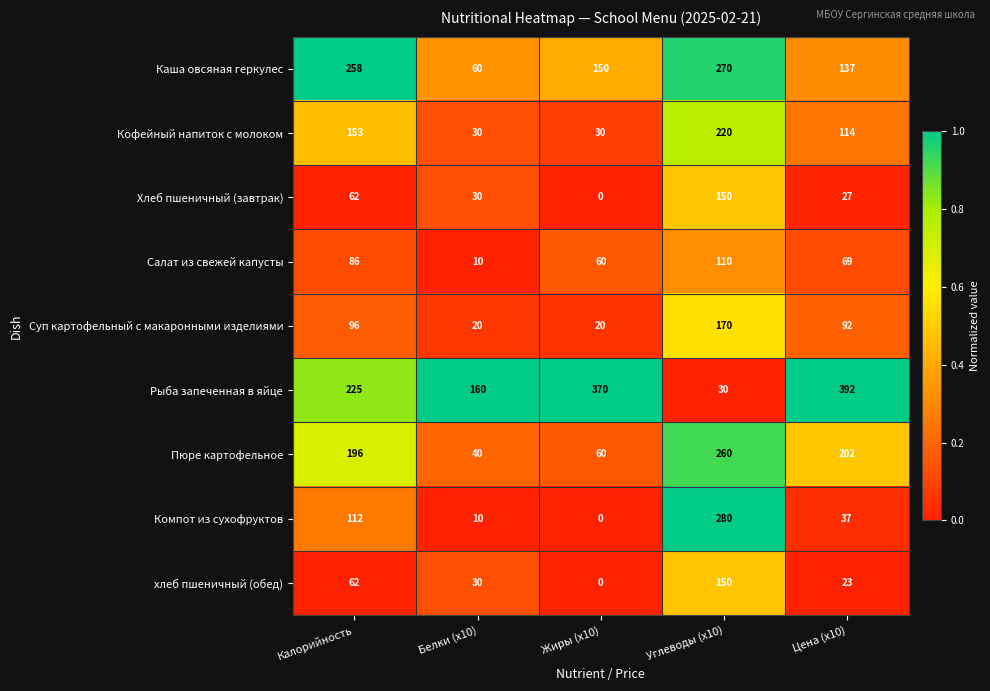

At which label is Салат из свежей капусты closest to 60?

Жиры (x10)